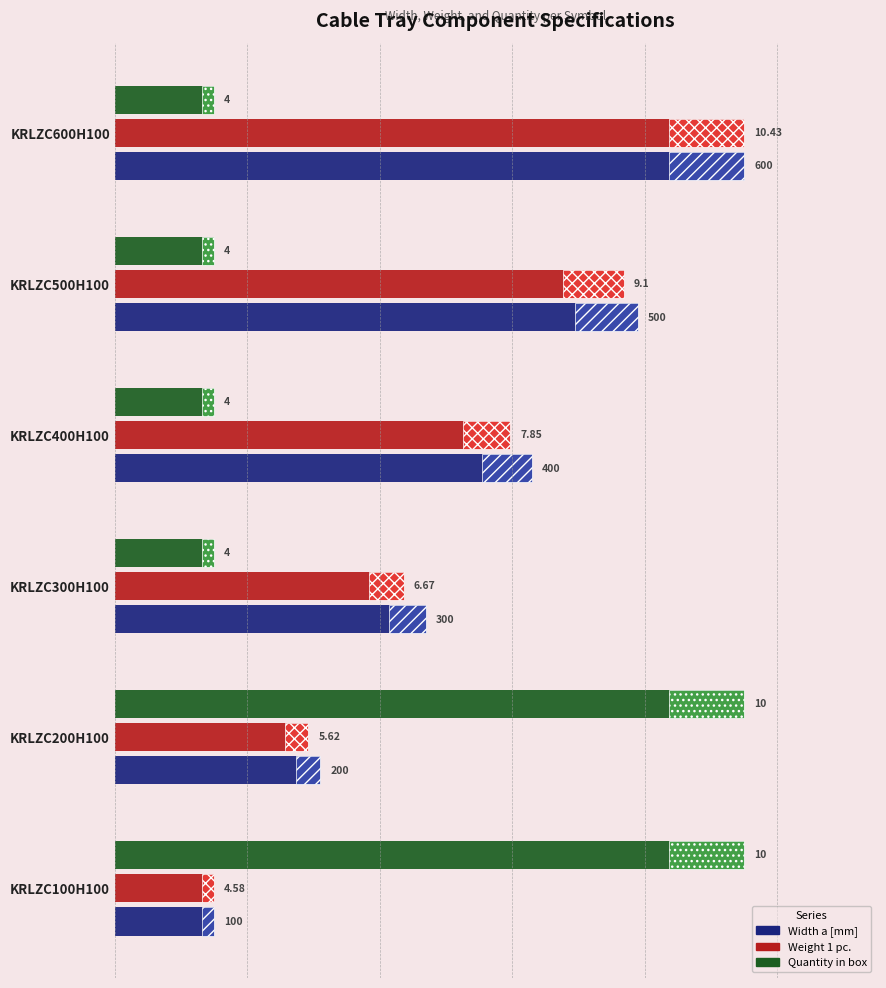

Which has a higher value, KRLZC400H100 or KRLZC600H100?

KRLZC600H100